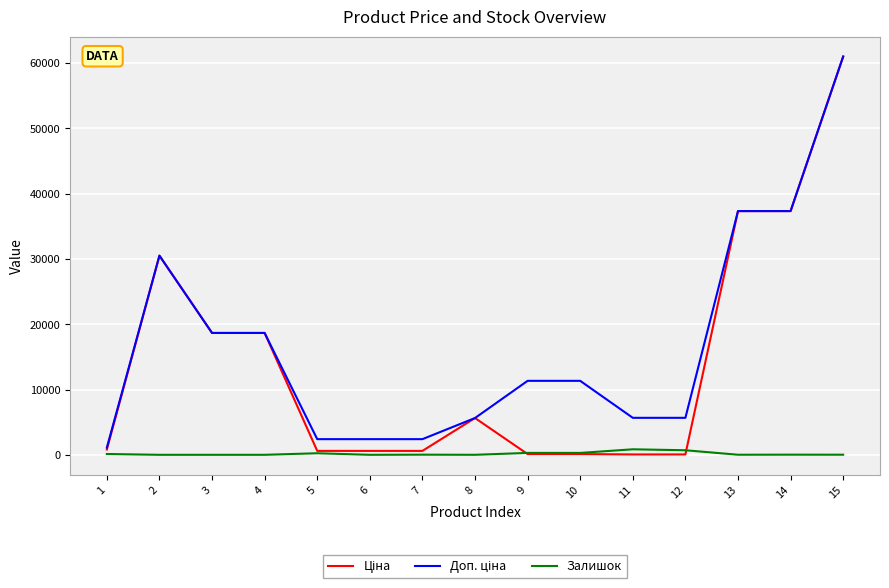

At which category is the sum across all series the highest?

15